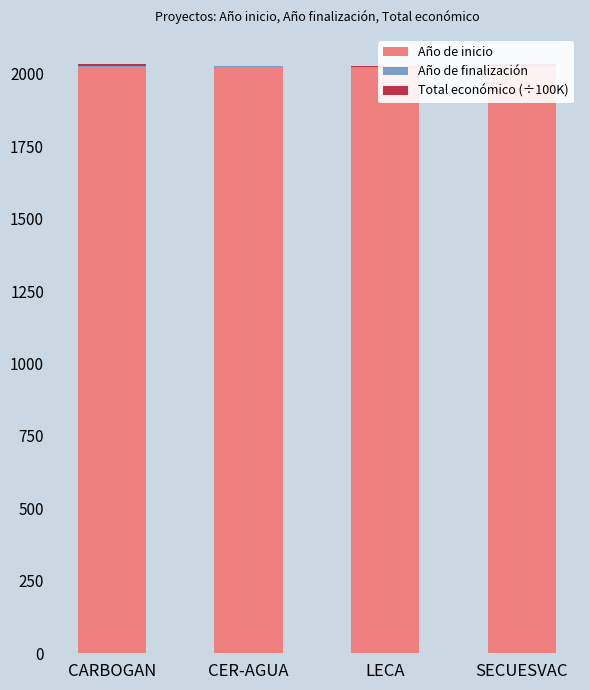

What is the difference between the highest and lowest values at SECUESVAC?

2021.0